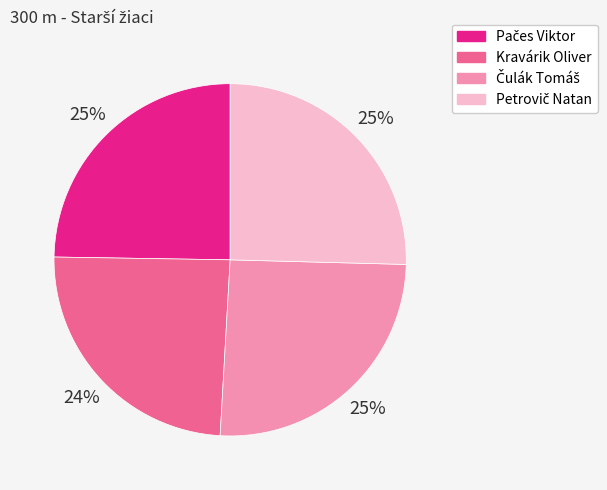

Is Kravárik Oliver the majority of the pie?

No